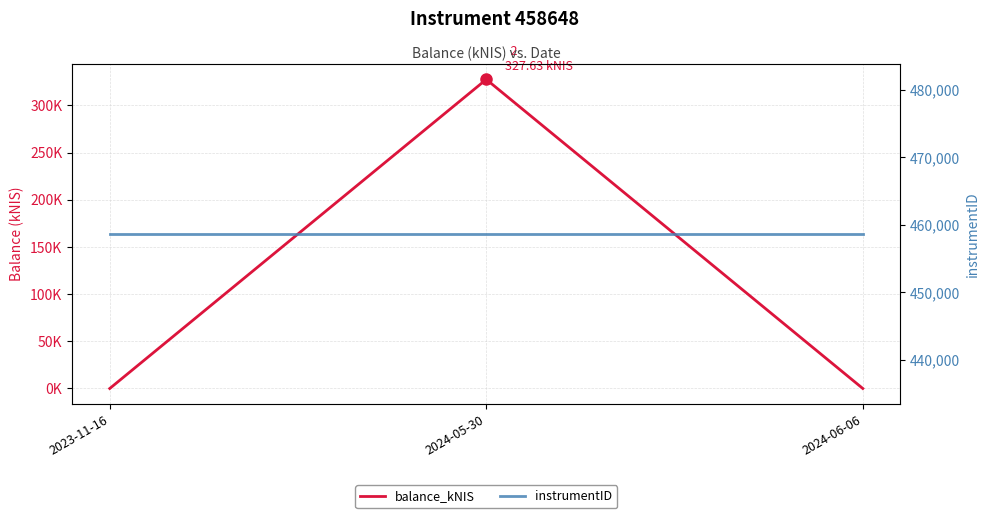

What is the average value of the balance_kNIS series?

109.2